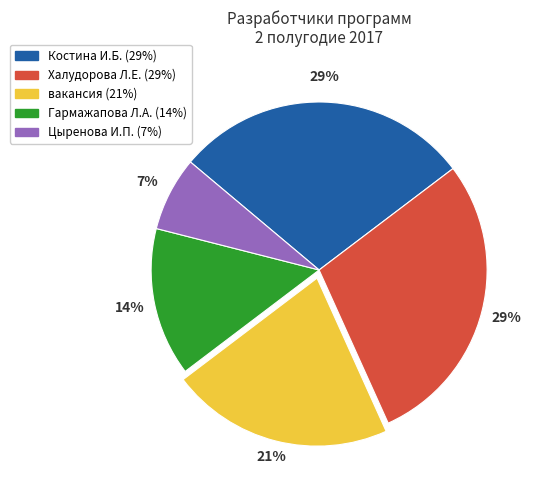

Is there a majority slice in this chart?

No